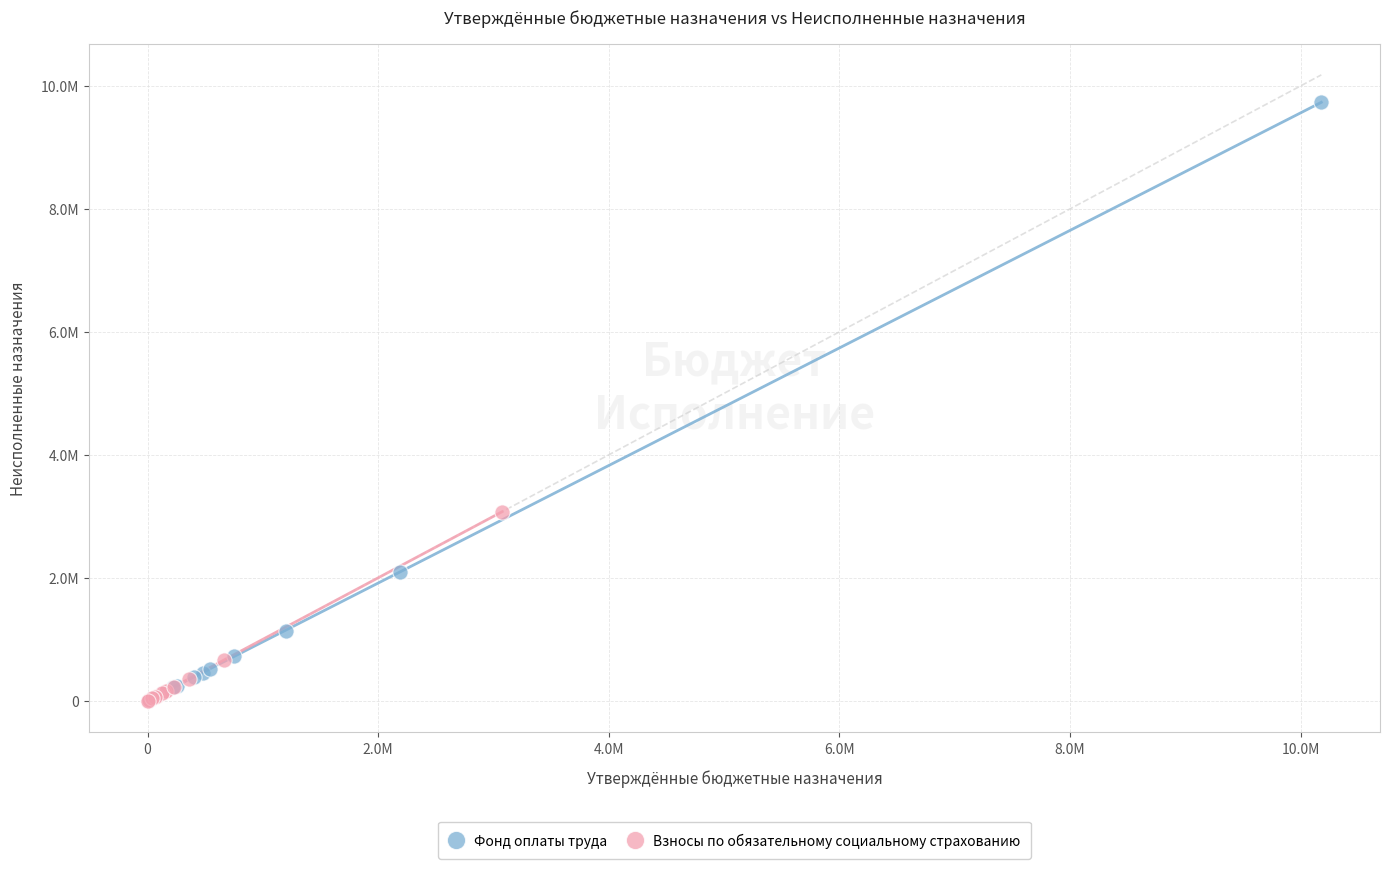

What are all the series names shown in the legend?

Фонд оплаты труда, Взносы по обязательному социальному страхованию